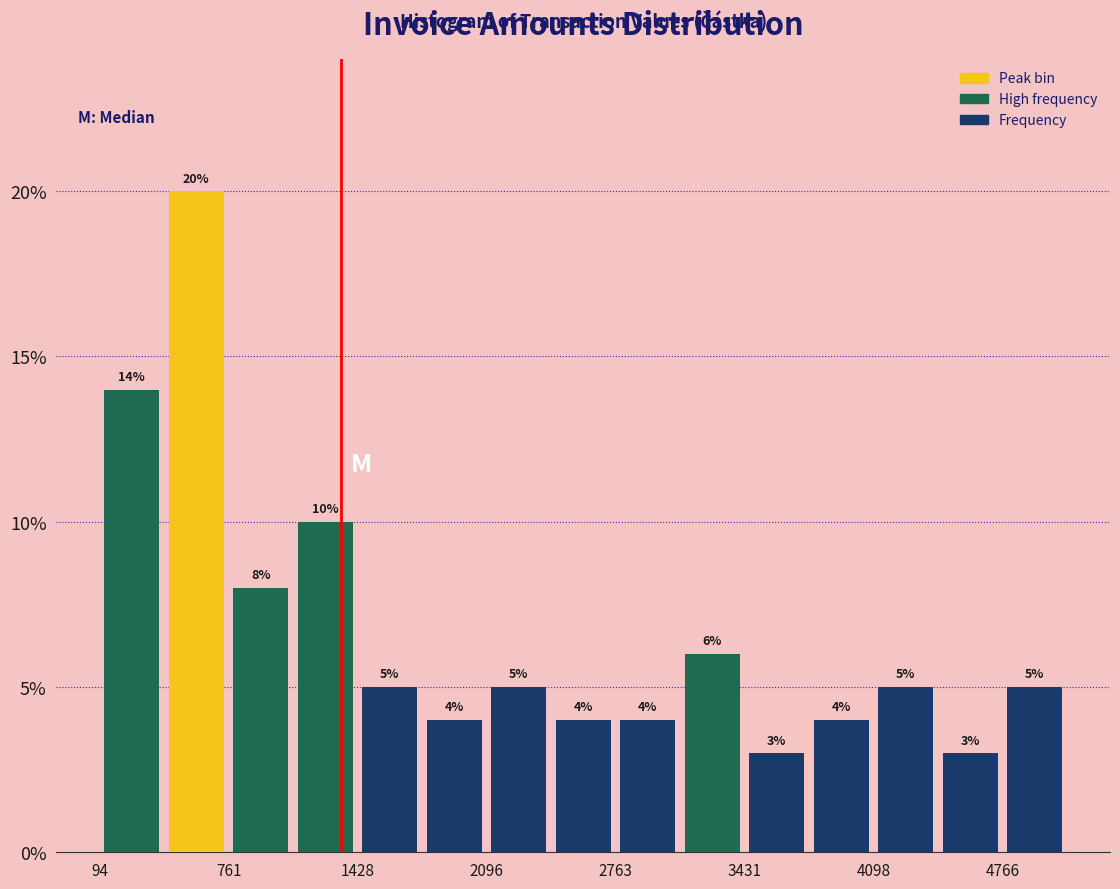

Around what value on the x-axis is the tallest bar? Give the approximate position of its centre, as read against the axis.

600